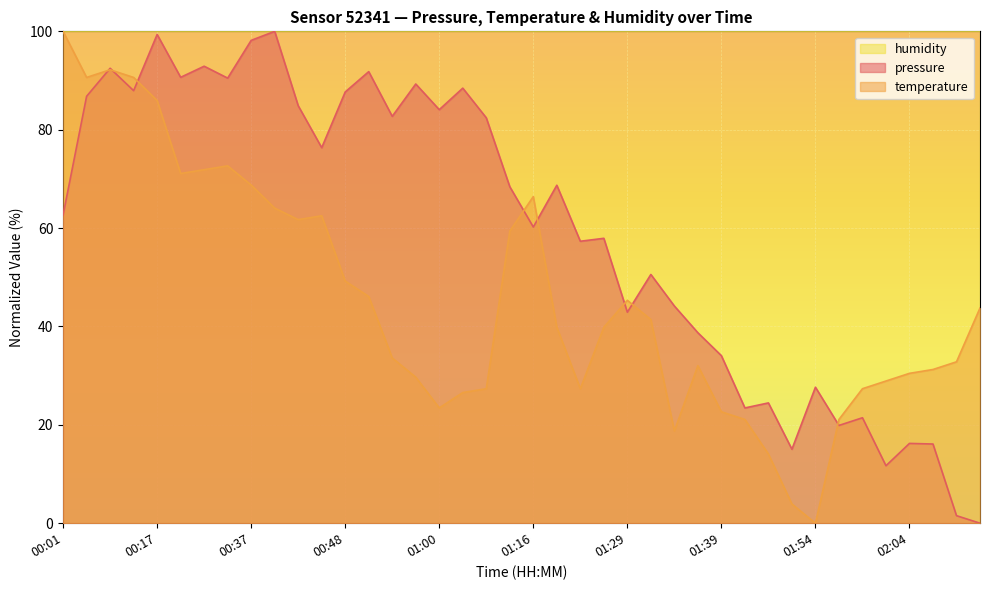

Which series ends up on top after the final intersection of temperature and pressure?

temperature